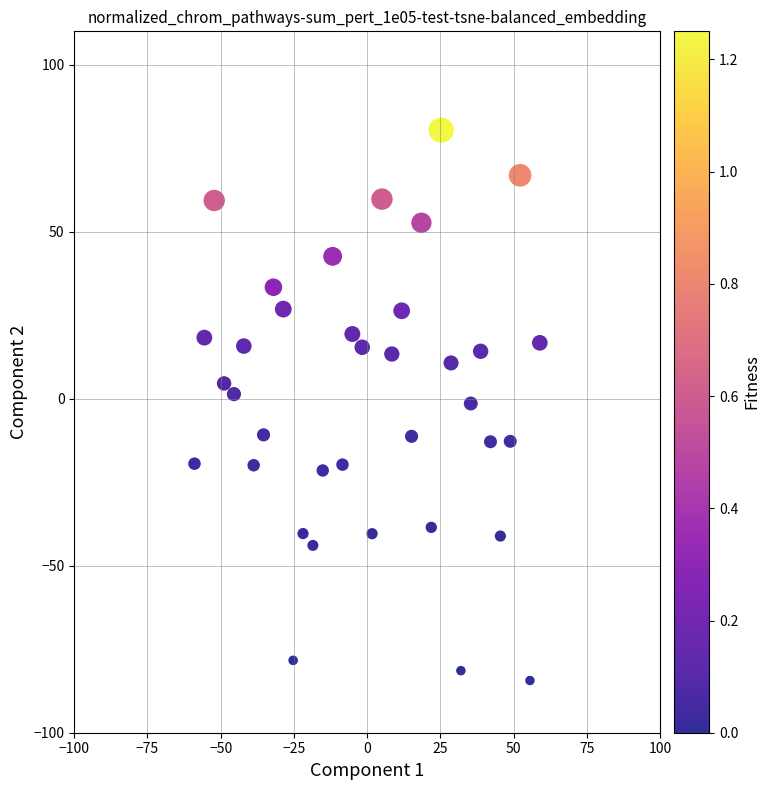

What is the range of Y values (max minus min)?

164.8